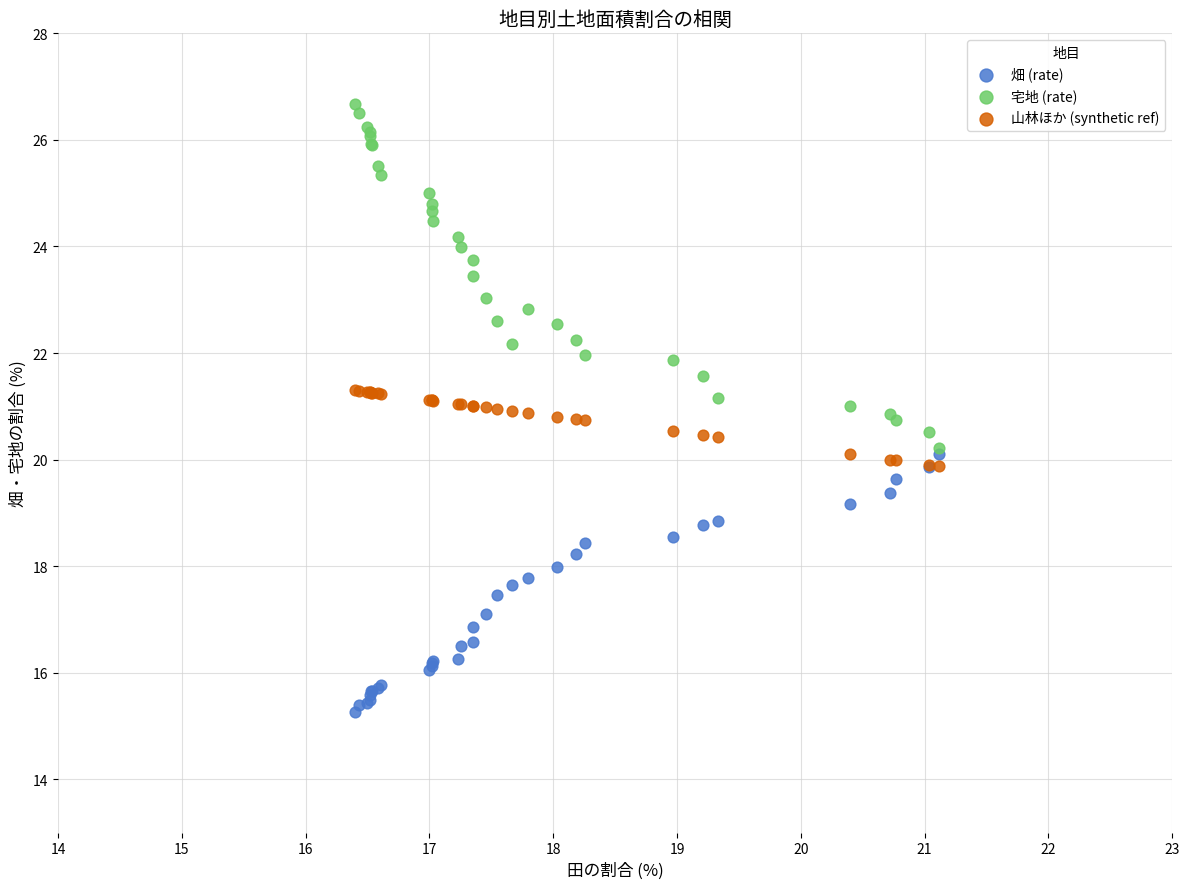

Which series has the largest Y range (max minus min)?

宅地 (rate)